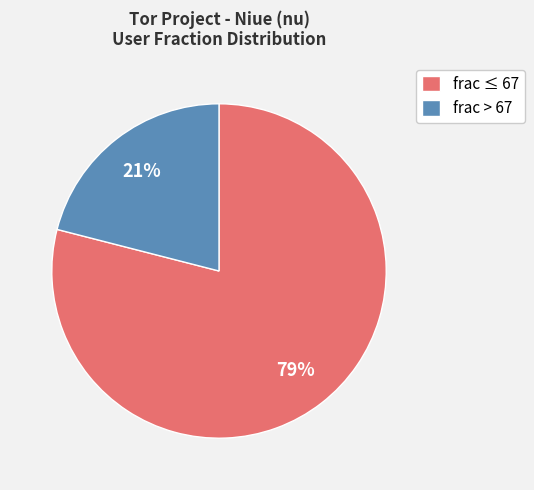

Is there a majority slice in this chart?

Yes